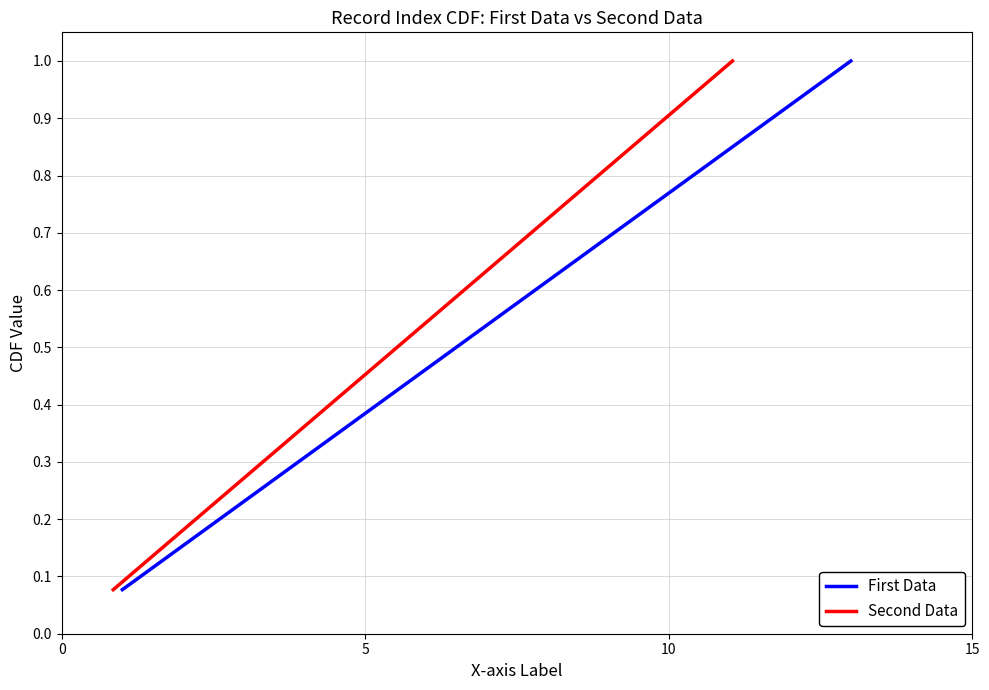

What is the average value of the Second Data series?

0.5